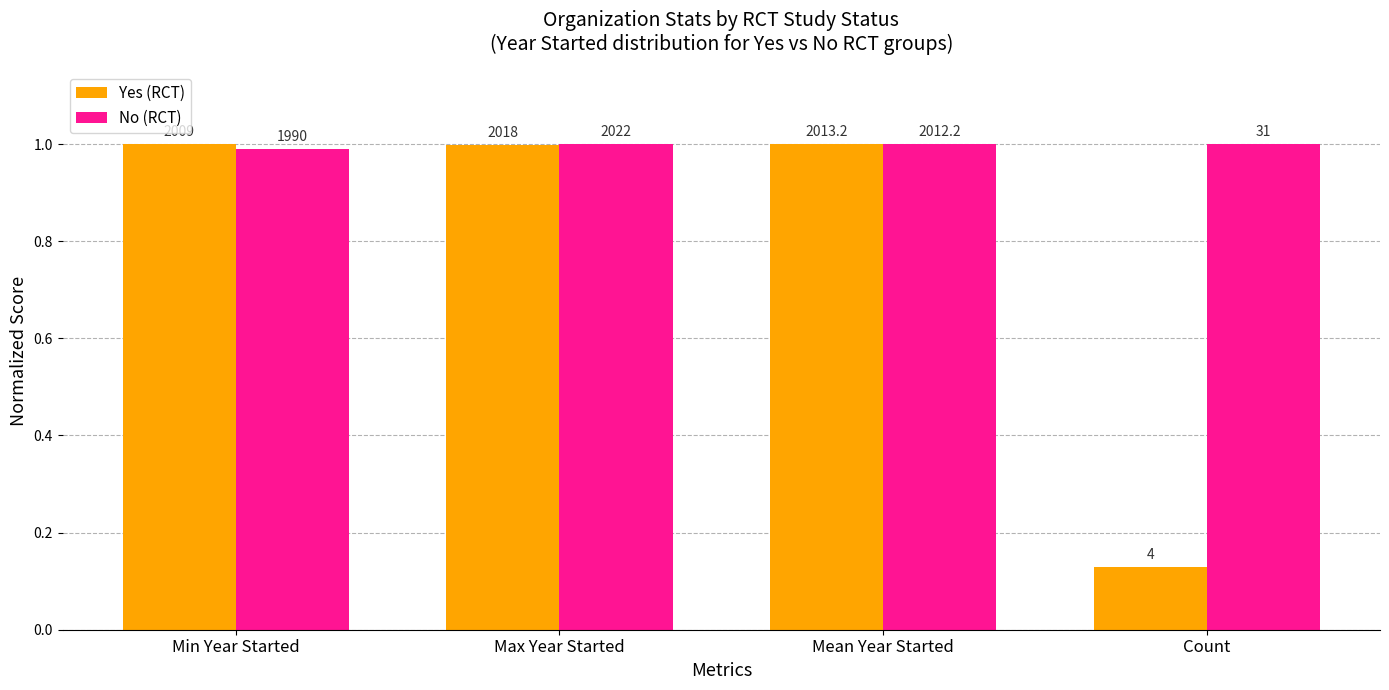

How many bars are there in each group?

2